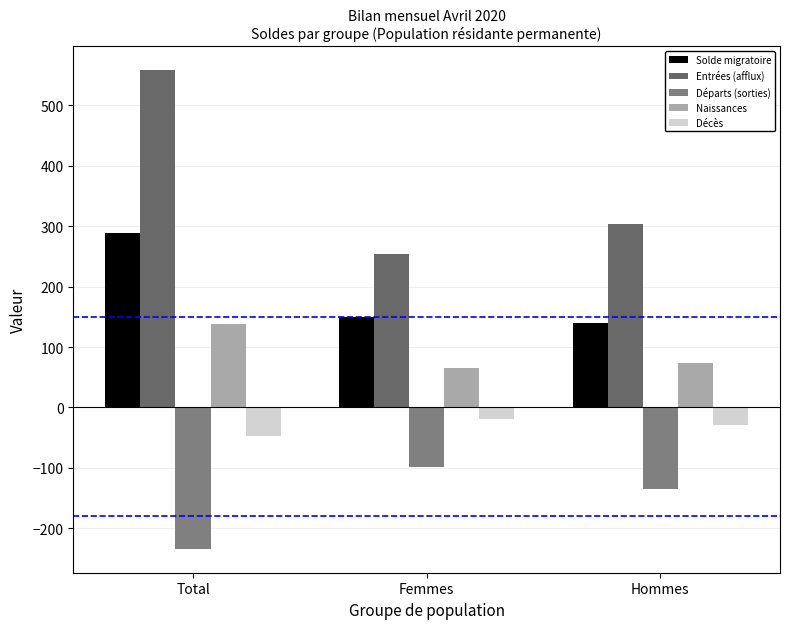

What is the average value of the Entrées (afflux) series?

372